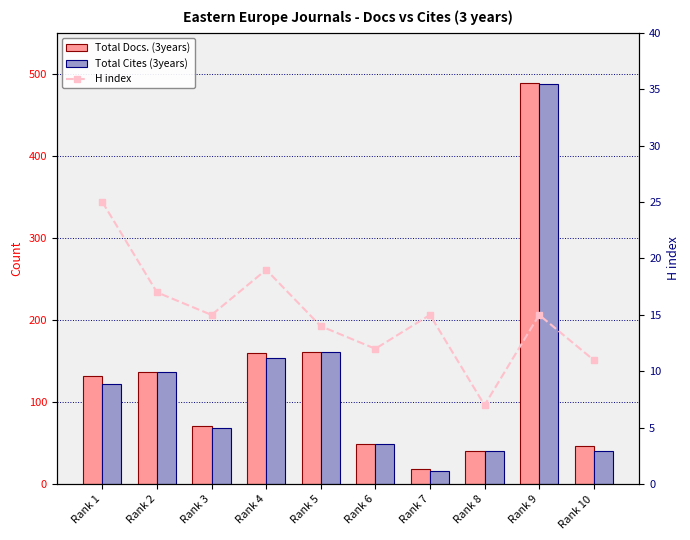

Reading left to right, what are all the values shown in this chart?

Total Docs. (3years): 132	137	71	160	161	49	18	41	489	46
Total Cites (3years): 122	137	69	154	161	49	16	41	488	40
H index: 25	17	15	19	14	12	15	7	15	11